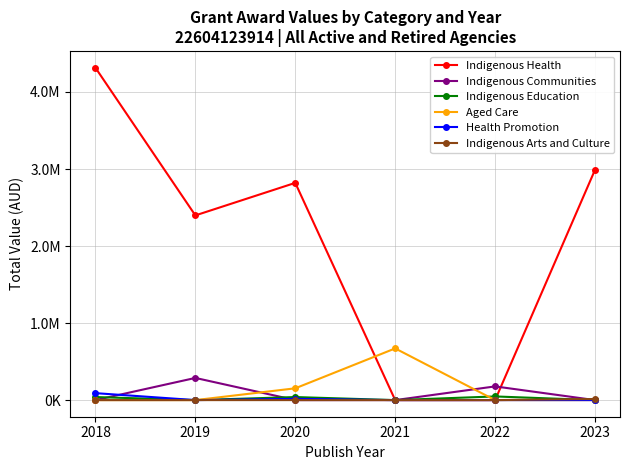

How many Health Promotion values are between 0 and 16500?

5